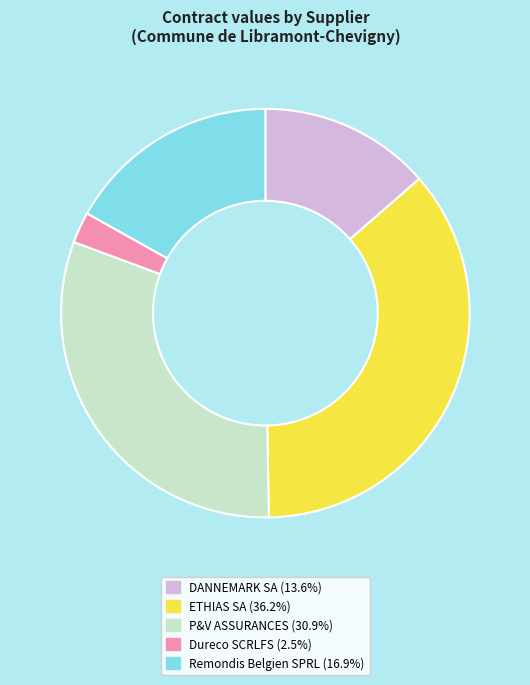

Which category has the biggest portion of the pie?

ETHIAS SA